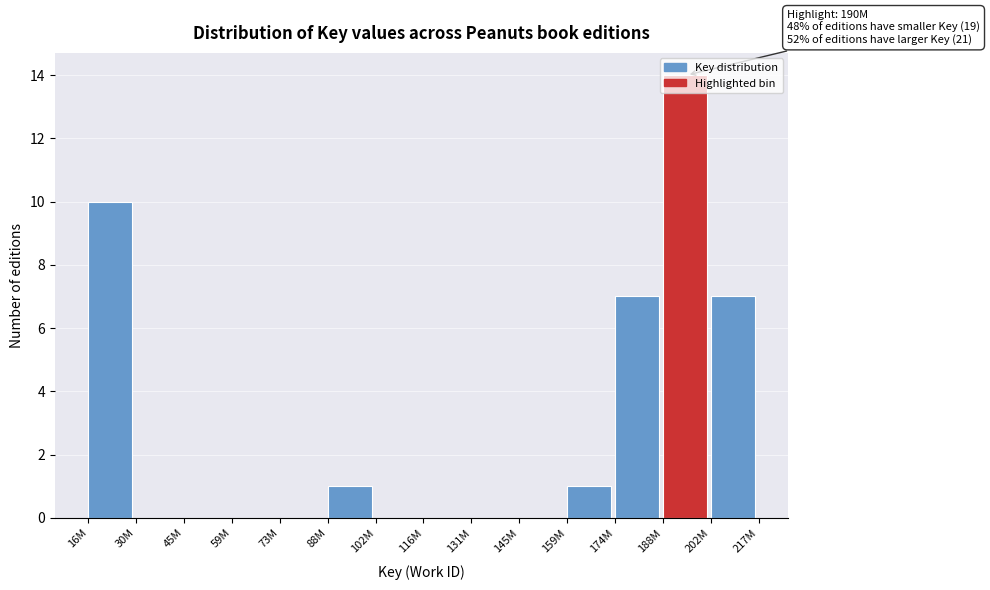

Between 45M and 16M, which is larger?

16M